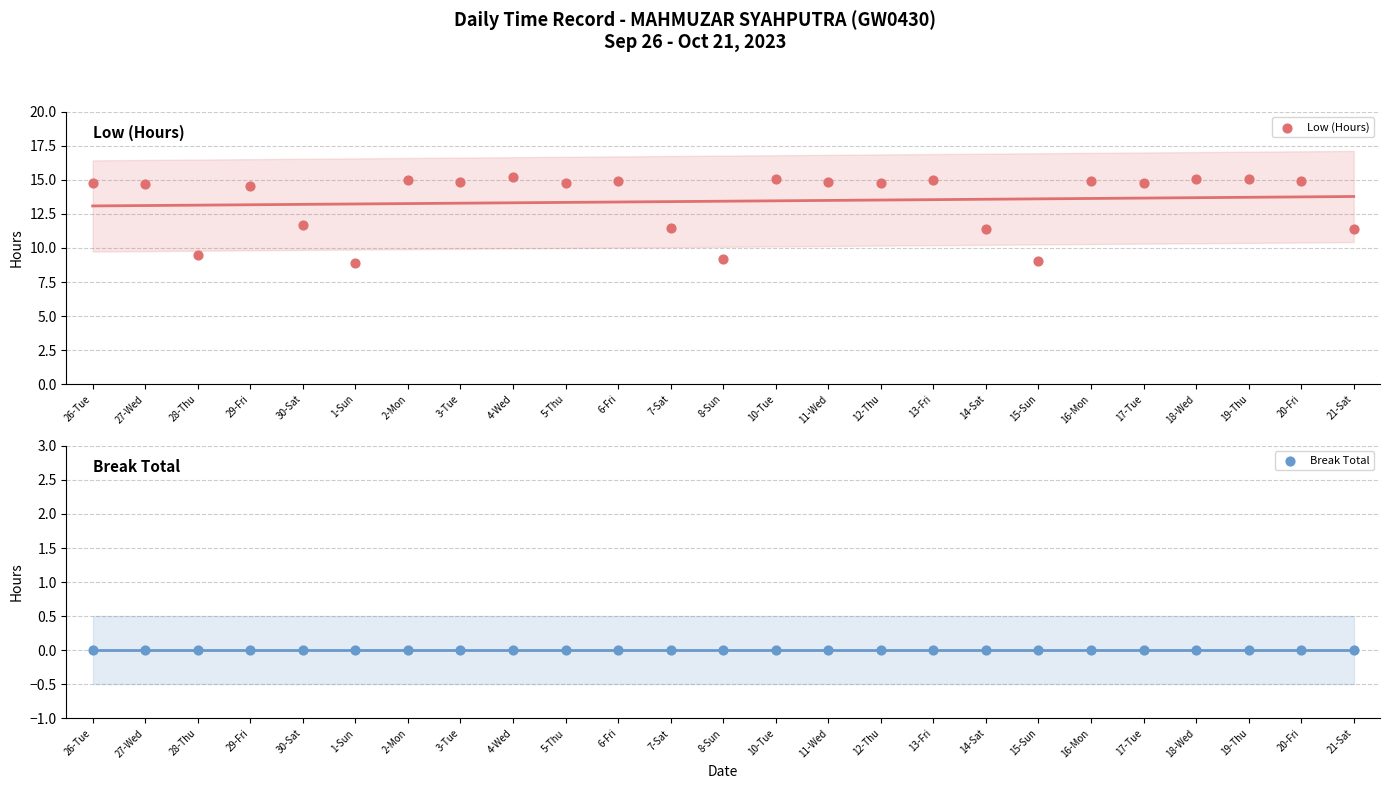

Which series reaches the maximum Y coordinate?

Low (Hours)